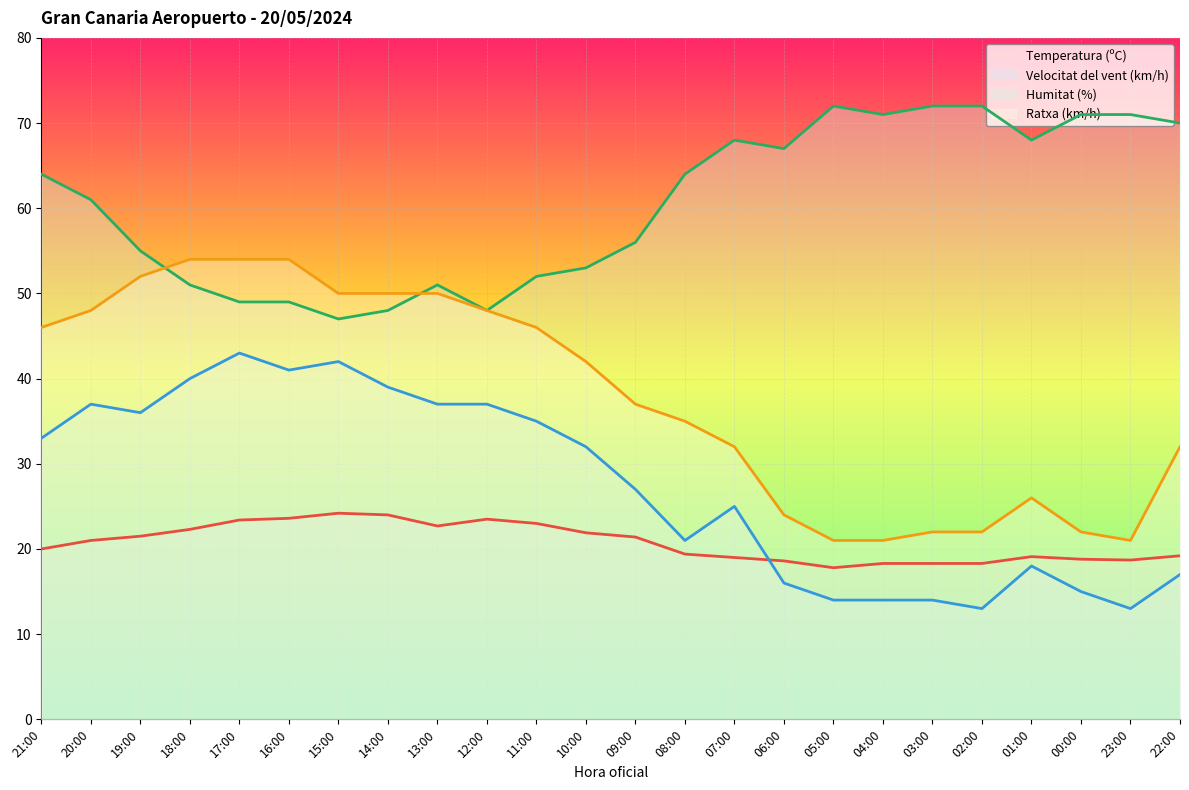

What is the average value of the Ratxa (km/h) series?

37.9